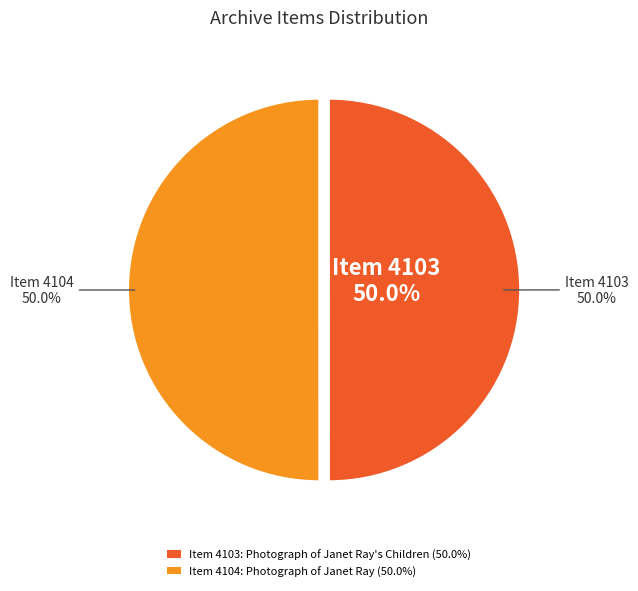

What percentage is the Item 4104: Photograph of Janet Ray slice, to the nearest percent?

50%